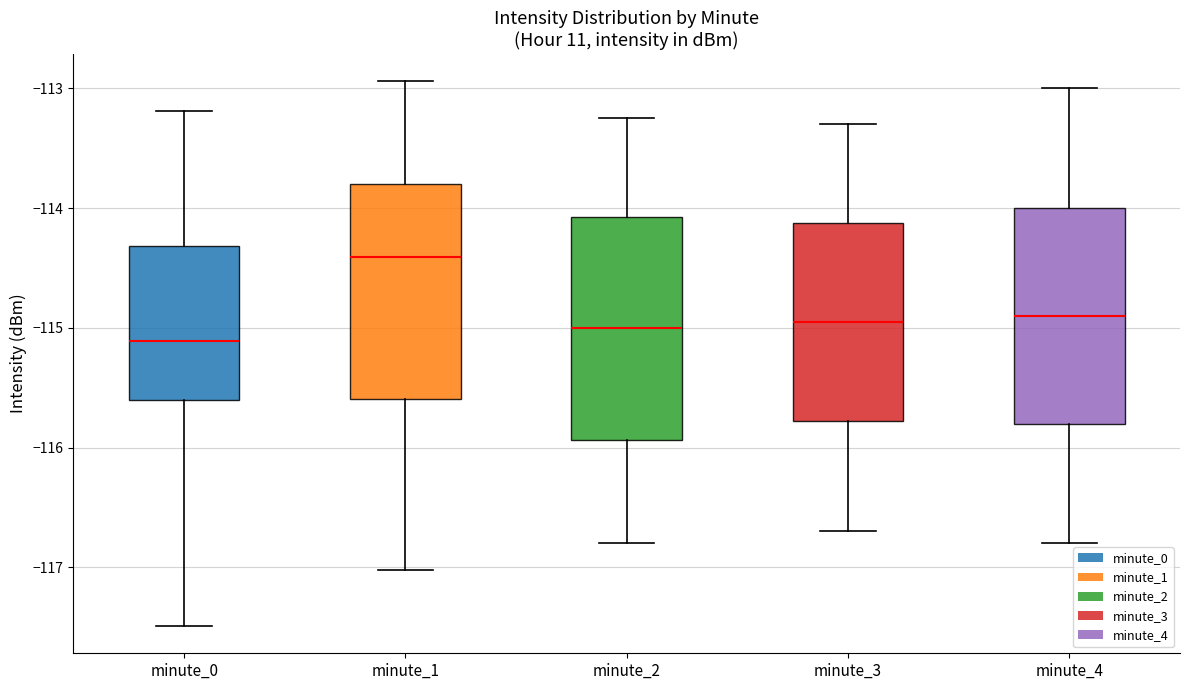

Reading left to right, read every box against the y-axis: the position of its median line, the range the box covers, and the ends of its whiskers. The values are not printed on the chart, so give them approximately, as read against the axis.

minute_0: median -115.1, box -115.6 to -114.3, whiskers -117.5 to -113.2
minute_1: median -114.4, box -115.6 to -113.8, whiskers -117.0 to -112.9
minute_2: median -115.0, box -115.9 to -114.1, whiskers -116.8 to -113.2
minute_3: median -114.9, box -115.8 to -114.1, whiskers -116.7 to -113.3
minute_4: median -114.9, box -115.8 to -114.0, whiskers -116.8 to -113.0